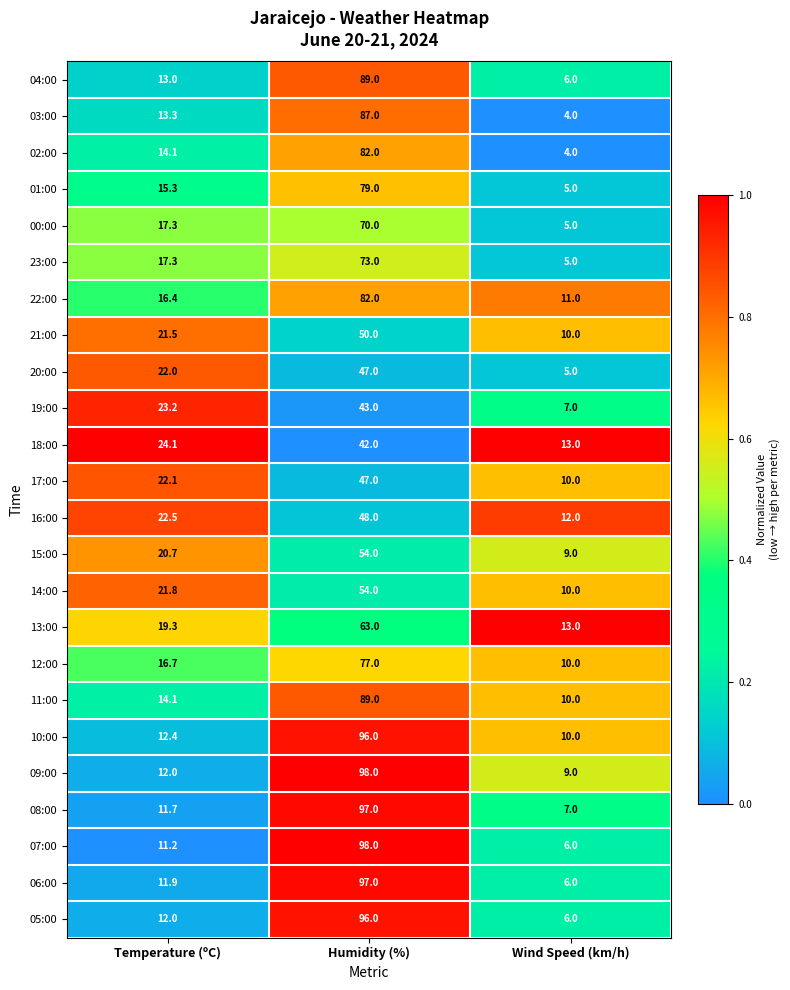

What value does the 08:00 series have at Humidity (%)?

97.0